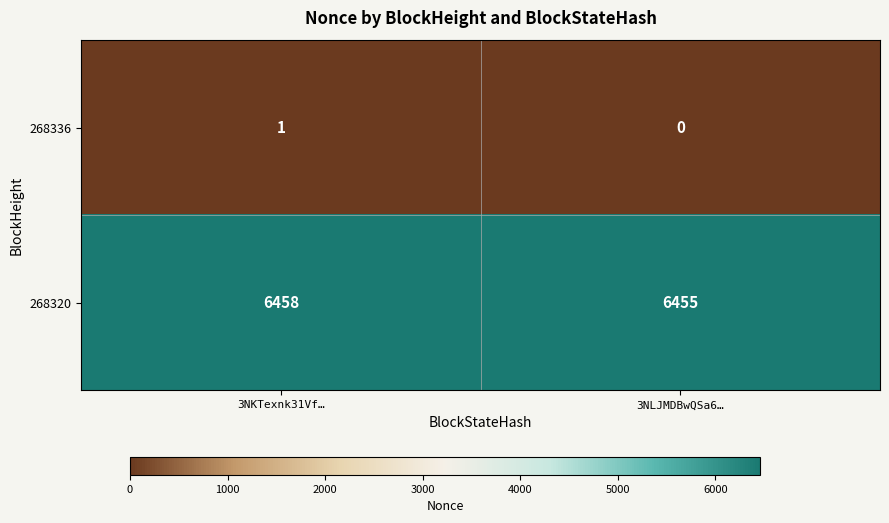

Which series changed the most between 3NKTexnk31Vf… and 3NLJMDBwQSa6…?

268320